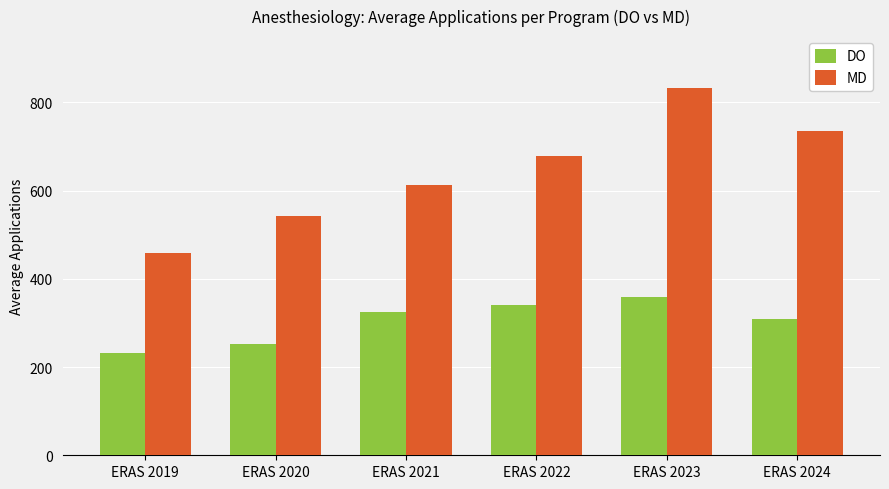

Rank the series by their average value, from lowest to highest.

DO, MD